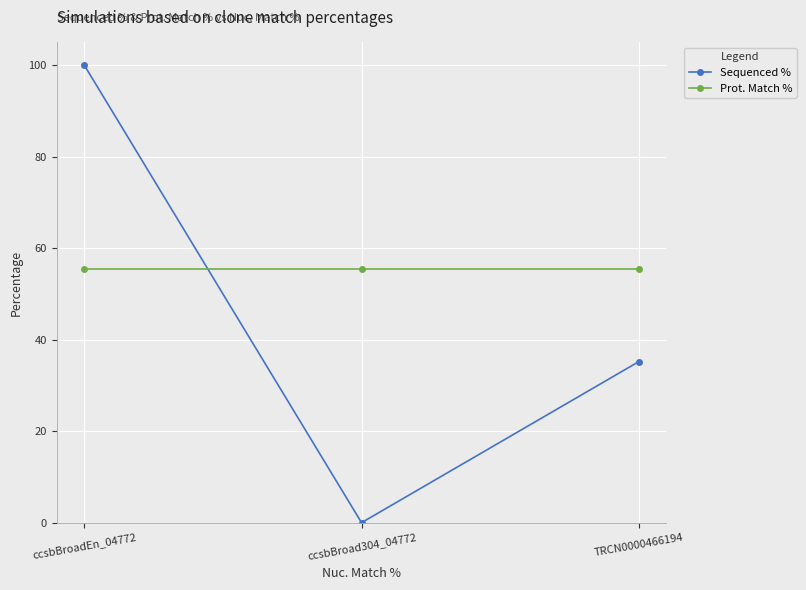

Is the value of Prot. Match % at TRCN0000466194 greater than the value of Sequenced % at TRCN0000466194?

Yes